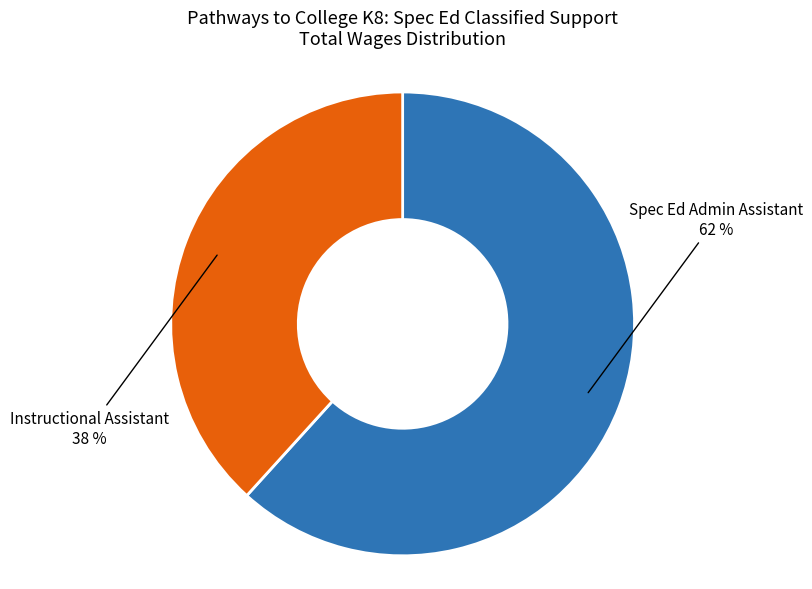

Combined, do Instructional Assistant and Spec Ed Admin Assistant account for over 50%?

Yes